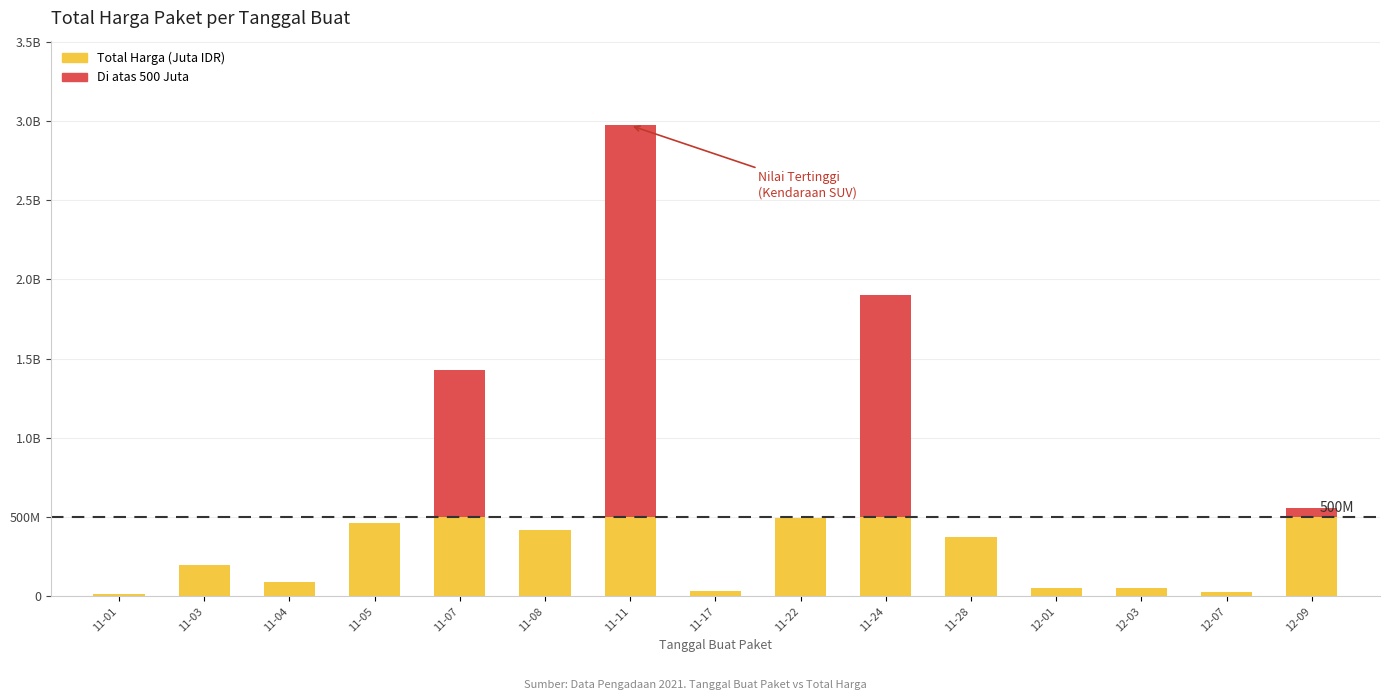

Which label corresponds to the largest value in the chart?

2021-11-11